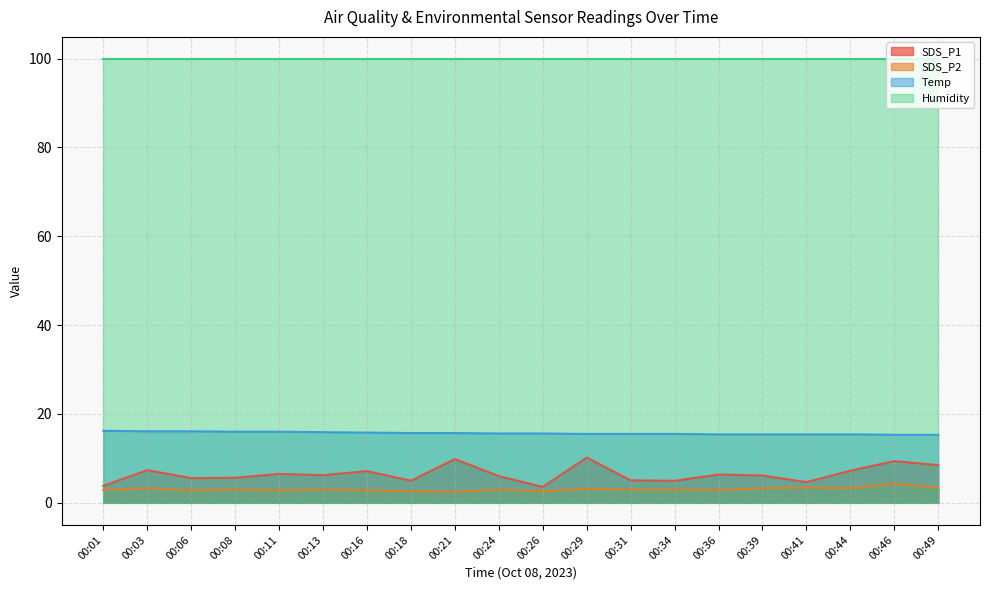

How many lines are shown in the chart?

4